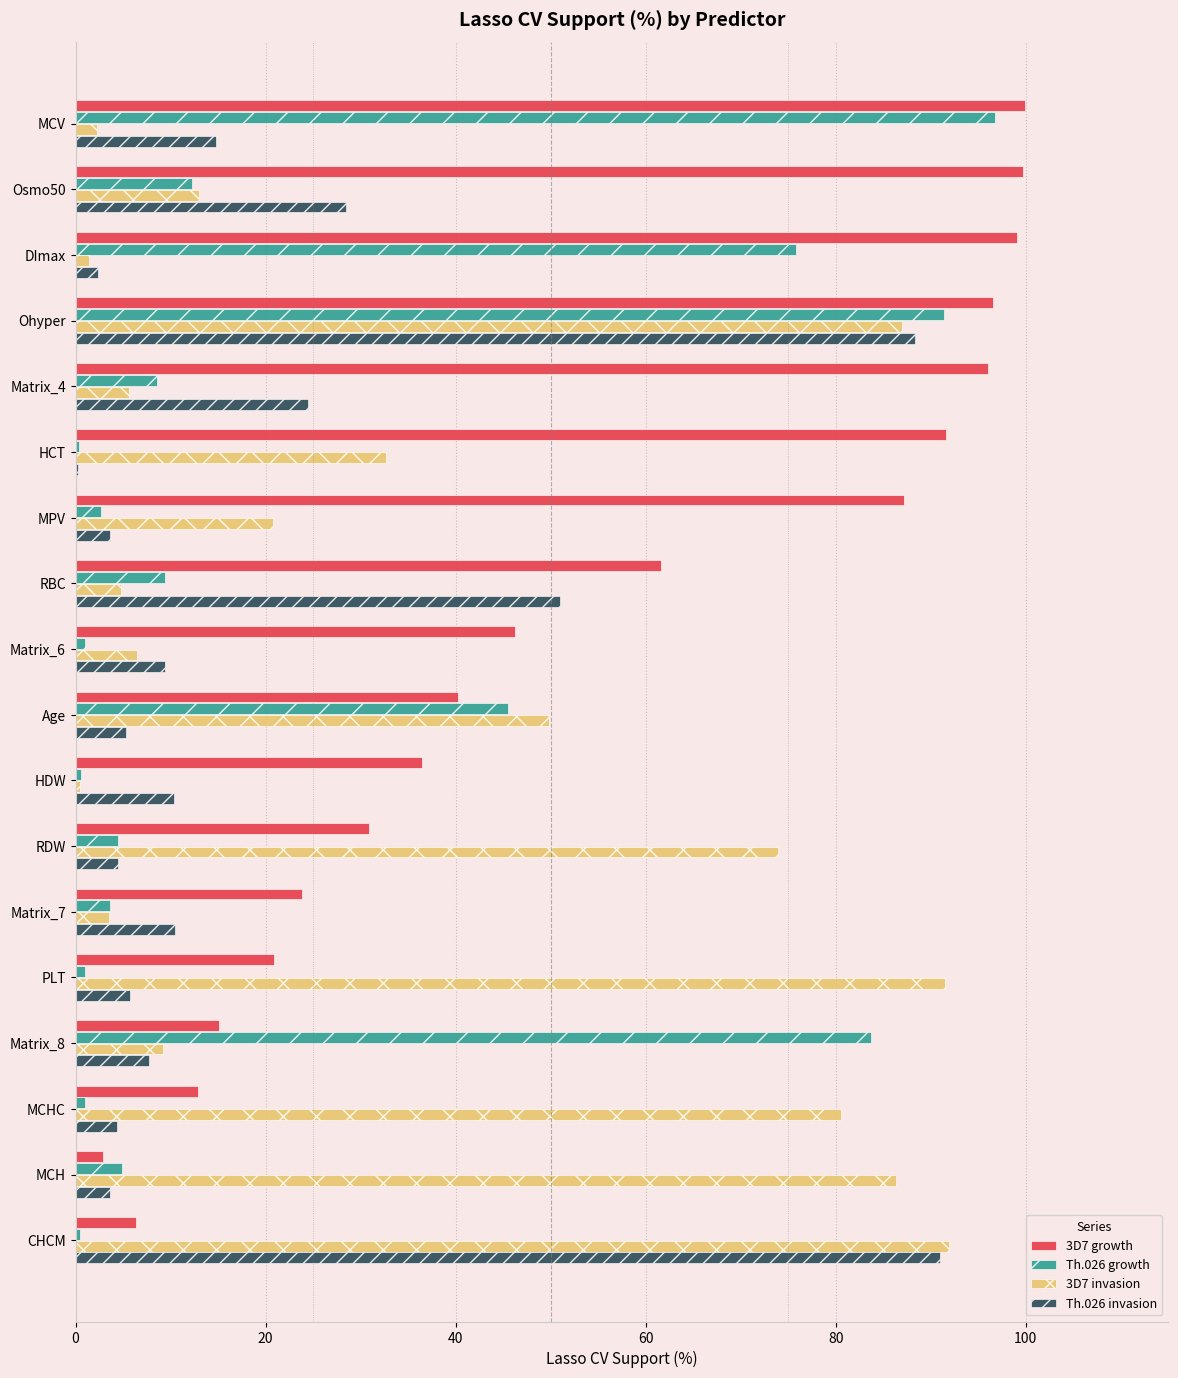

What is the sum of all Th.026 growth values?

443.8